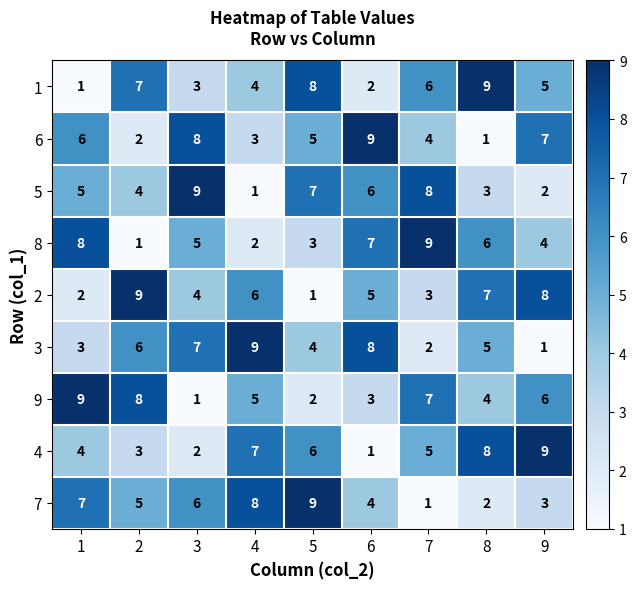

At 4, list the series in order from largest to smallest.

3, 7, 4, 2, 9, 1, 6, 8, 5